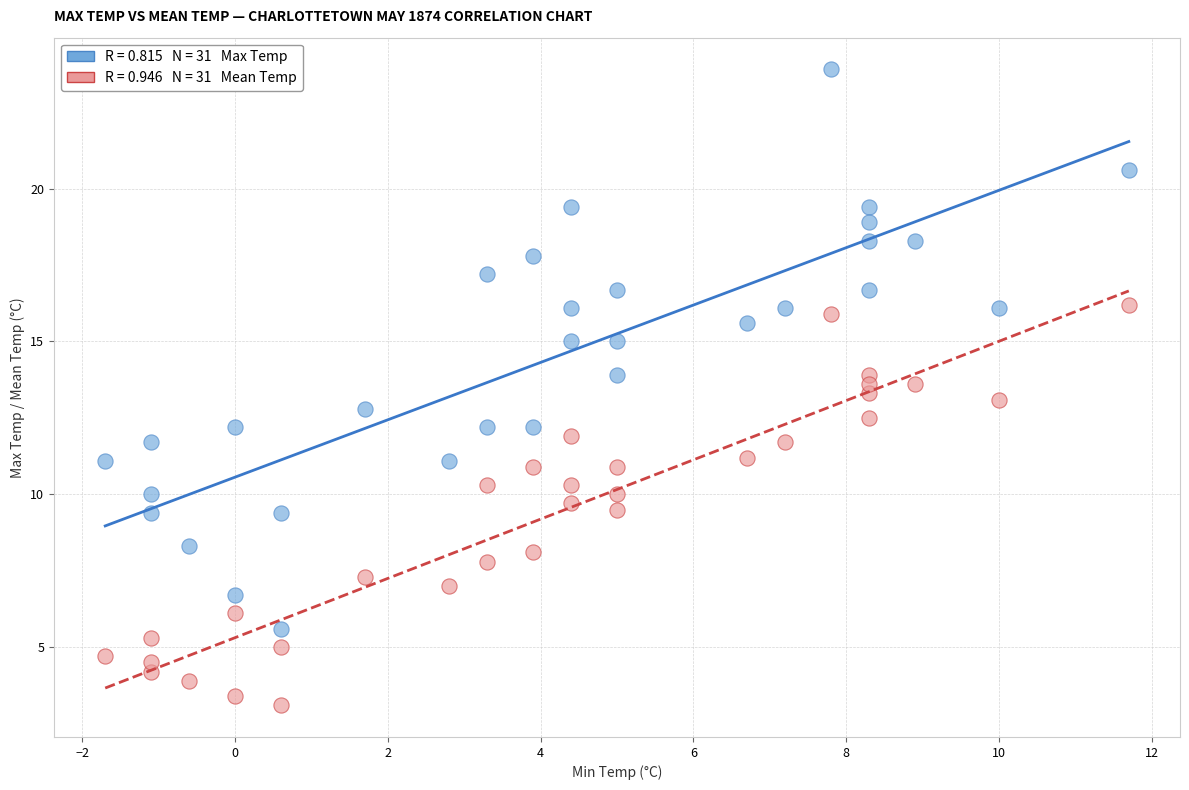

Across all data points, what is the range of X values (max minus min)?

13.4